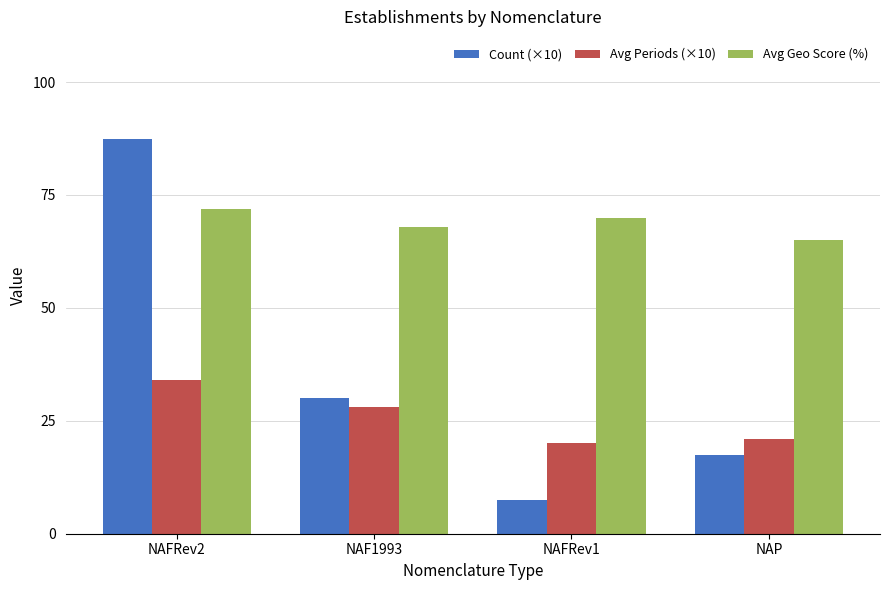

What is the difference between the maximum and minimum values in the Count (×10) series?

80.0